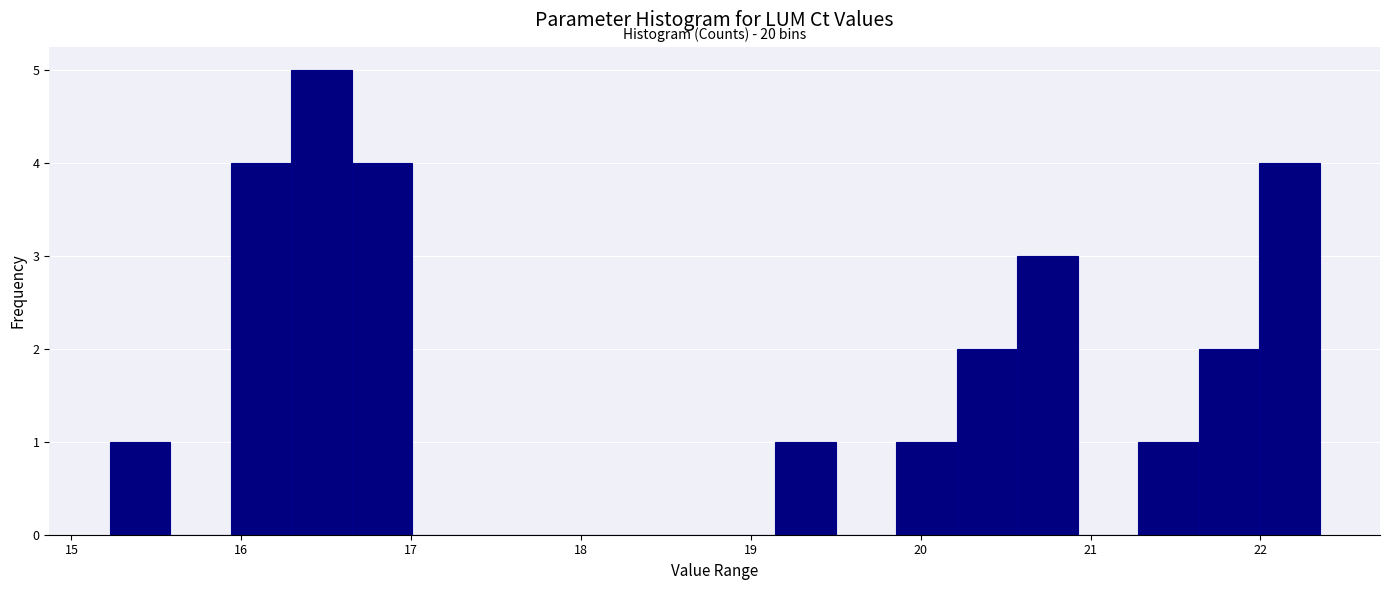

Read against the x-axis, roughly where is the centre of the tallest bar?

16.5